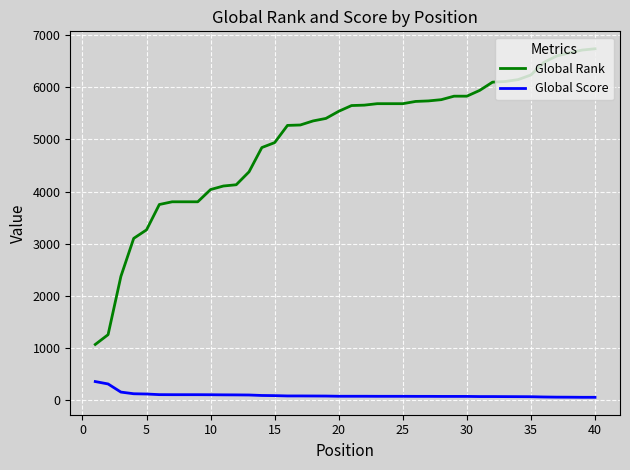

Which series has the largest total across all categories?

Global Rank